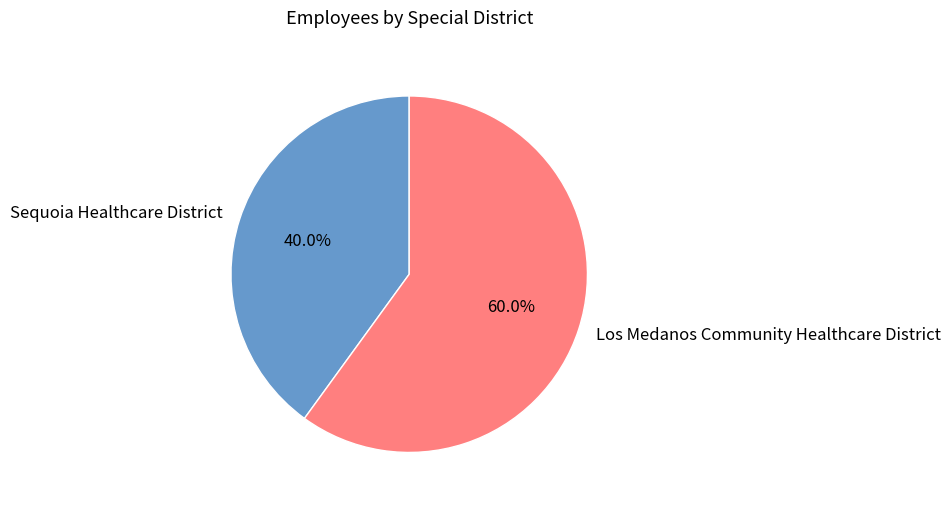

Which slice represents more than half of the pie?

Los Medanos Community Healthcare District